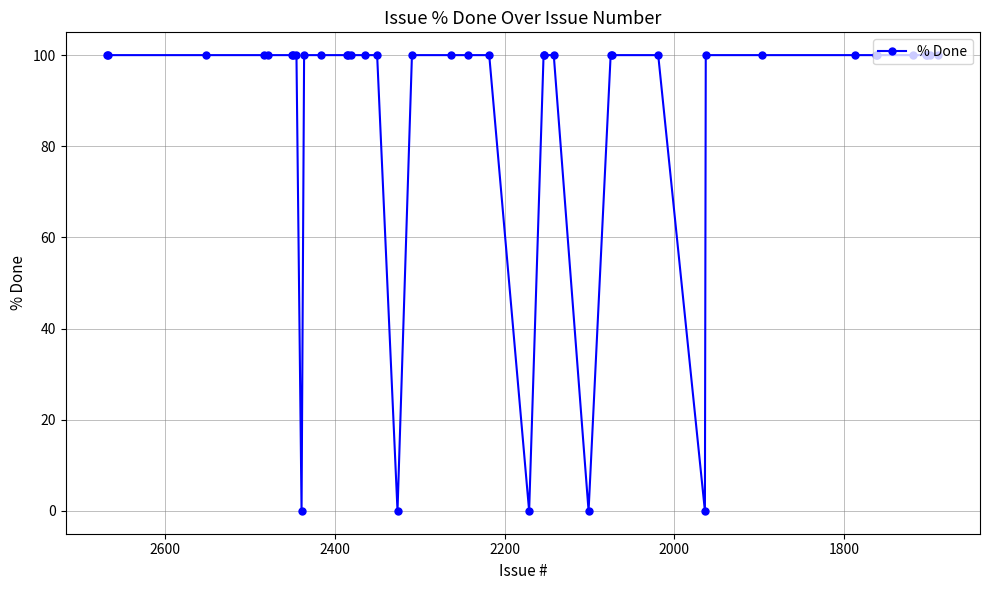

Is this an area chart (filled region under the line)?

No